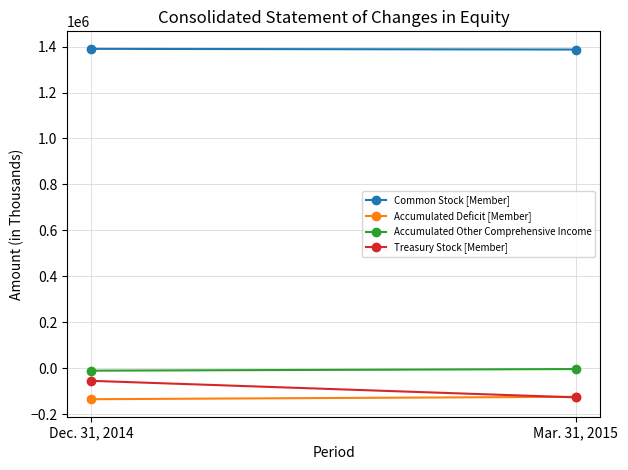

Reading left to right, extract all data points from this chart.

Common Stock [Member]: 1390130	1387136
Accumulated Deficit [Member]: -135246	-124740
Accumulated Other Comprehensive Income: -10991	-3989
Treasury Stock [Member]: -55254	-127312